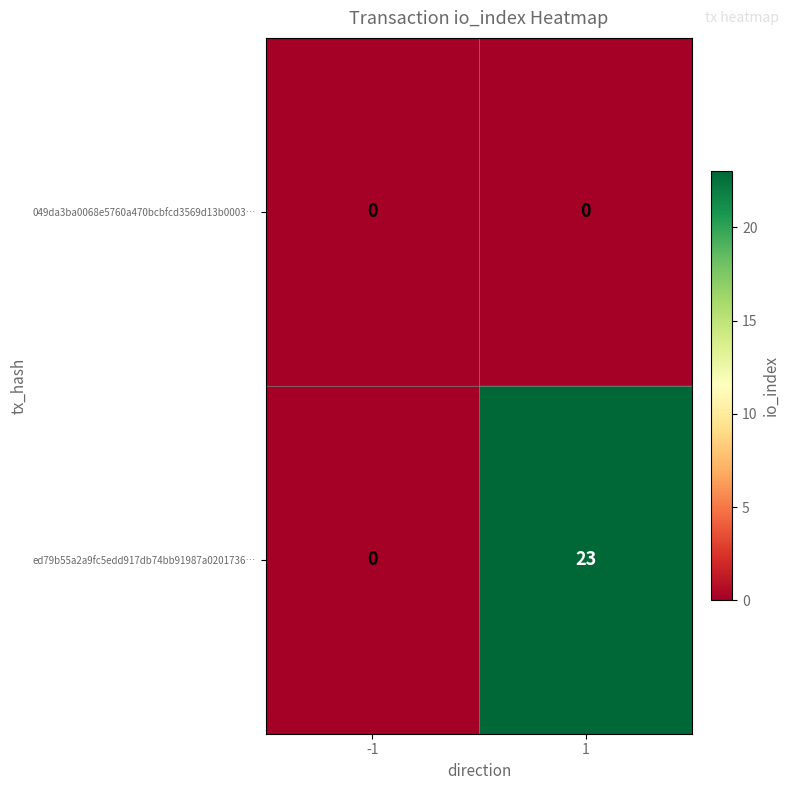

List the series in order of their overall mean, highest first.

ed79b55a2a9fc5edd917db74bb91987a0201736…, 049da3ba0068e5760a470bcbfcd3569d13b0003…